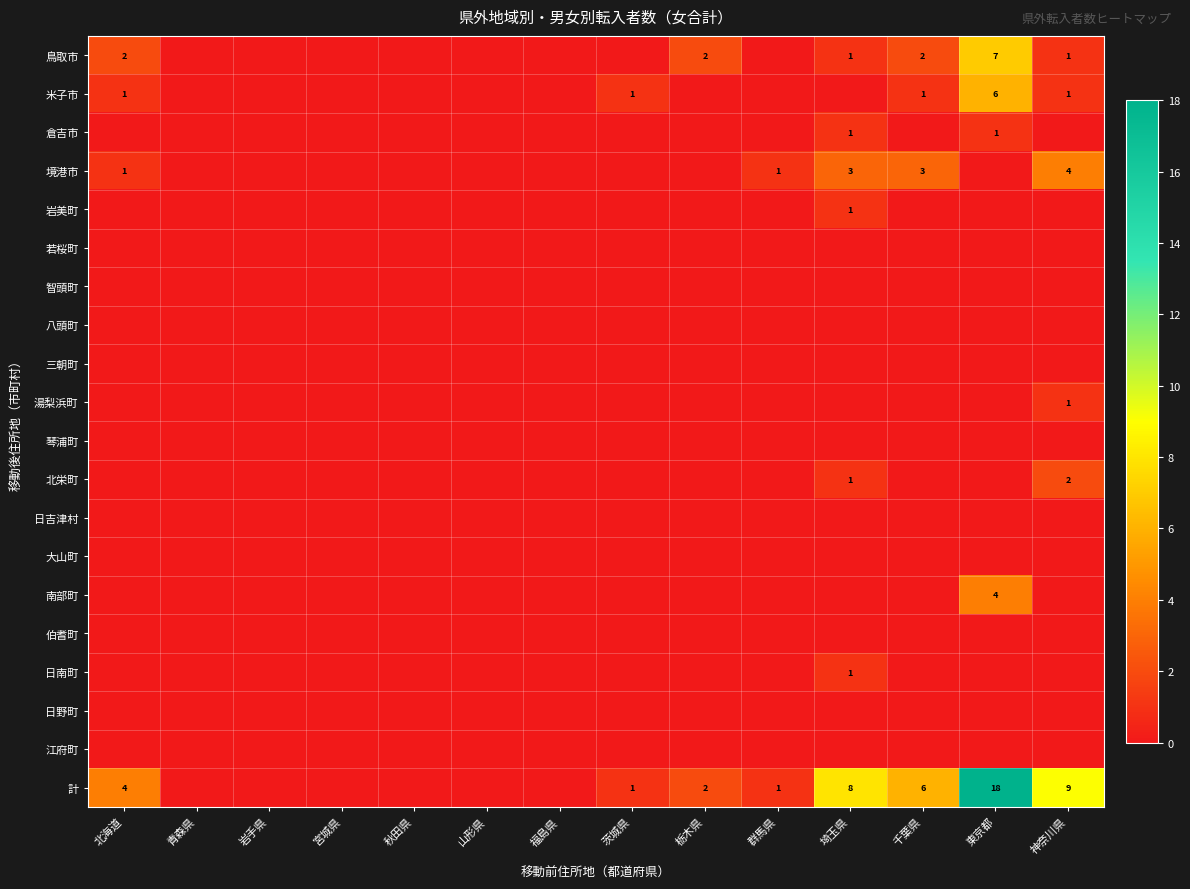

Rank the series by their maximum value, from highest to lowest.

計, 鳥取市, 米子市, 境港市, 南部町, 北栄町, 倉吉市, 岩美町, 湯梨浜町, 日南町, 若桜町, 智頭町, 八頭町, 三朝町, 琴浦町, 日吉津村, 大山町, 伯耆町, 日野町, 江府町